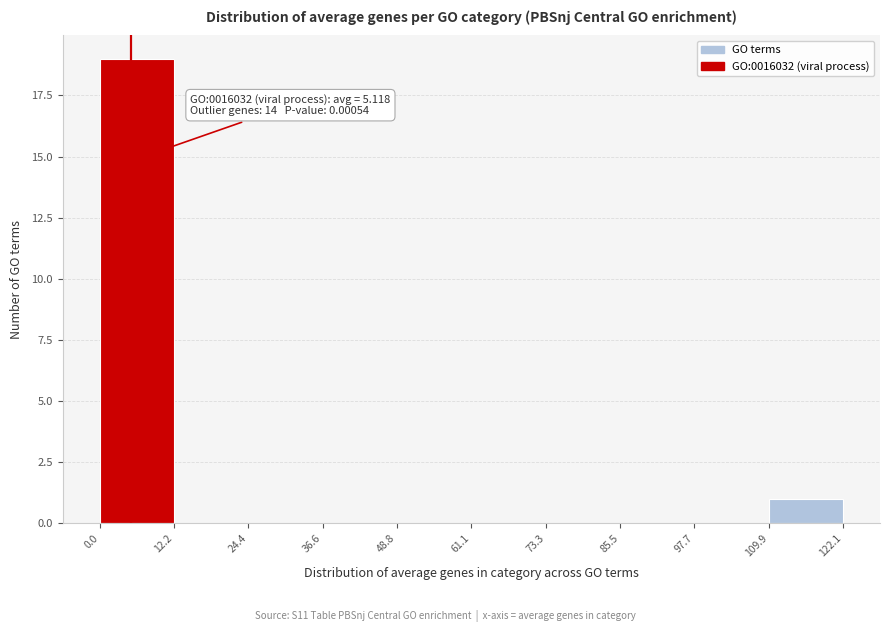

Which range on the x-axis has the tallest bar?

0.0 to 12.2